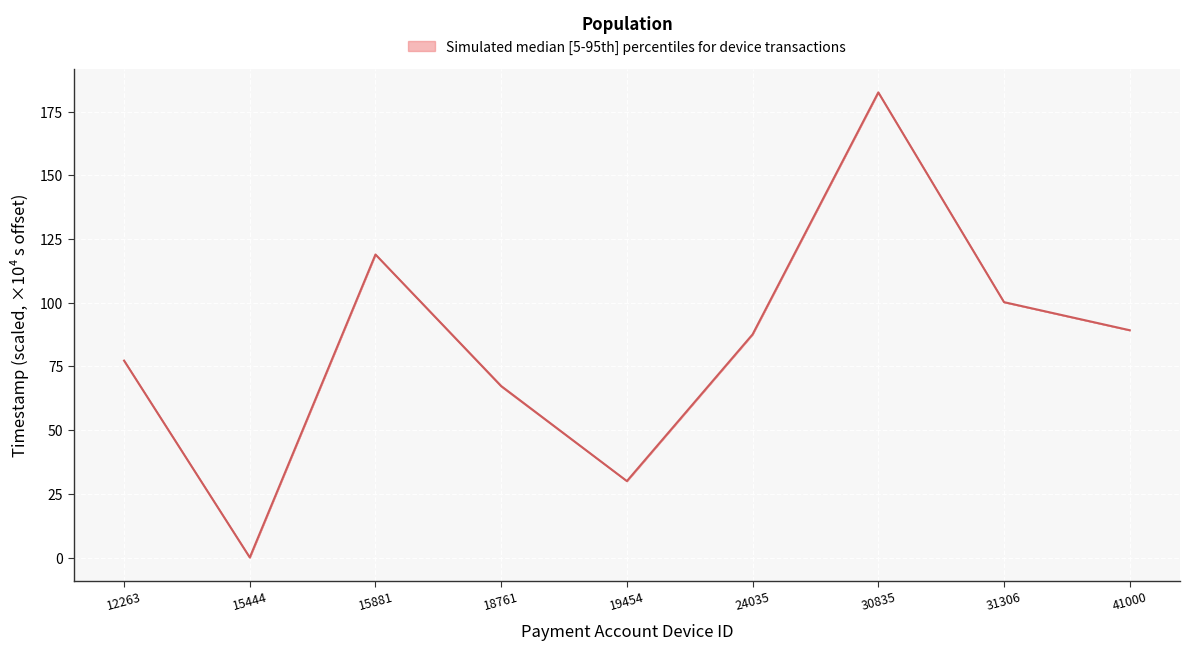

Reading left to right, what are all the values shown in this chart?

12263=77.3	15444=0.1	15881=118.9	18761=67.3	19454=30.0	24035=87.6	30835=182.5	31306=100.2	41000=89.2